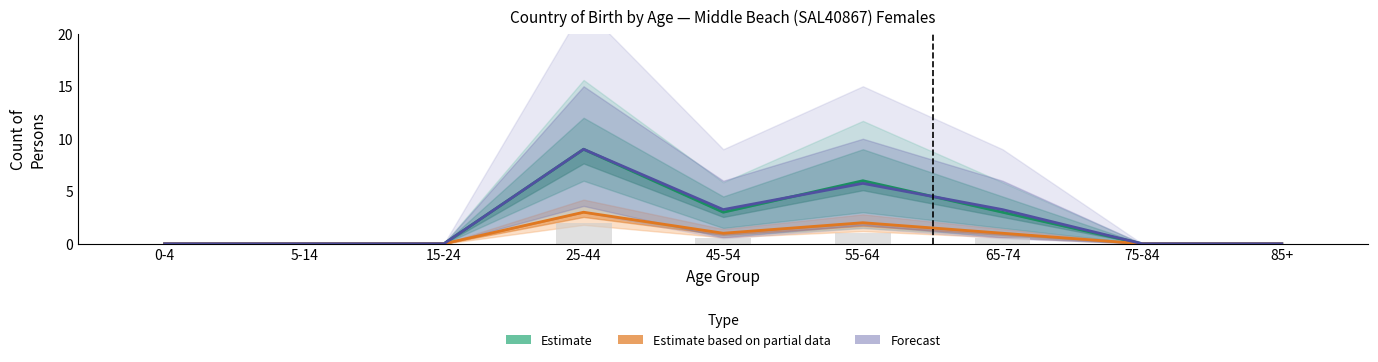

Reading left to right, list all the values displayed in this chart.

Estimate: 0.0	0.0	0.0	9.0	3.0	6.0	3.0	0.0	0.0
Estimate based on partial data: 0.0	0.0	0.0	3.0	1.0	2.0	1.0	0.0	0.0
Forecast: 0.0	0.0	0.0	9.0	3.2	5.8	3.2	0.0	0.0